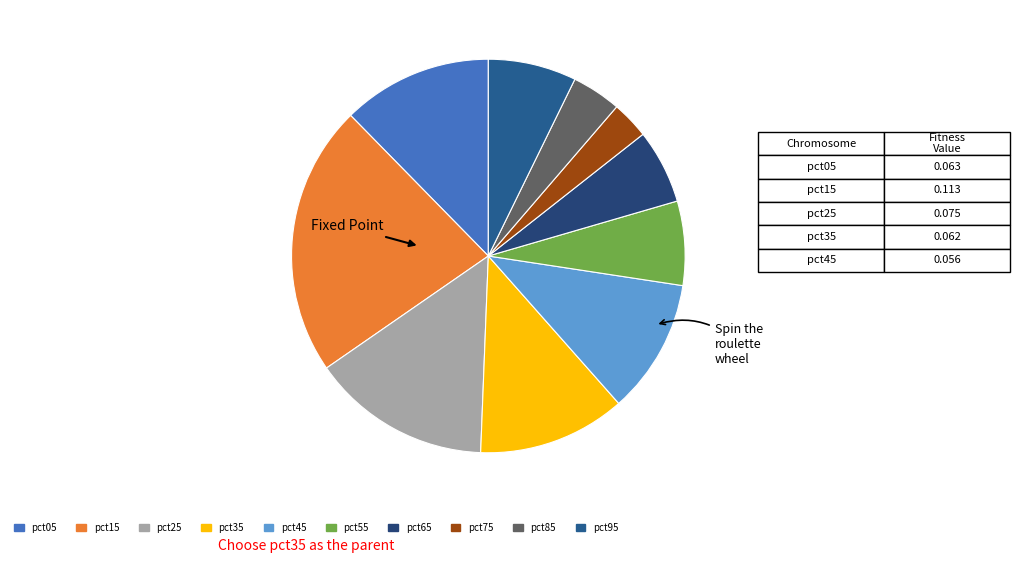

Which has a higher value, pct05 or pct15?

pct15